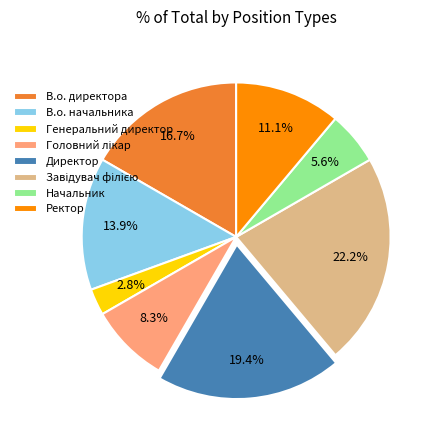

What is the smallest slice in the pie chart?

Генеральний директор